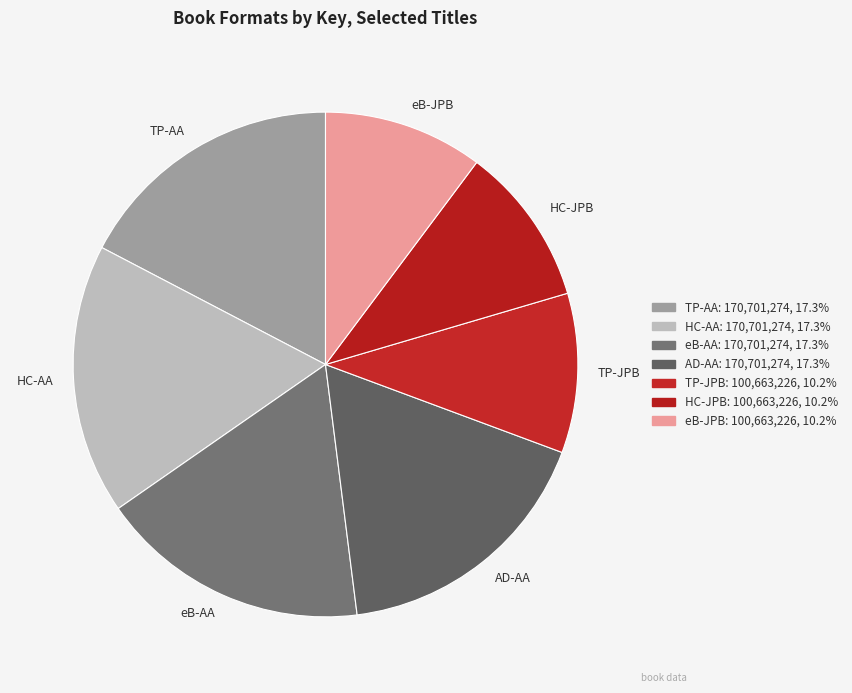

Does HC-AA account for over 50% of the chart?

No